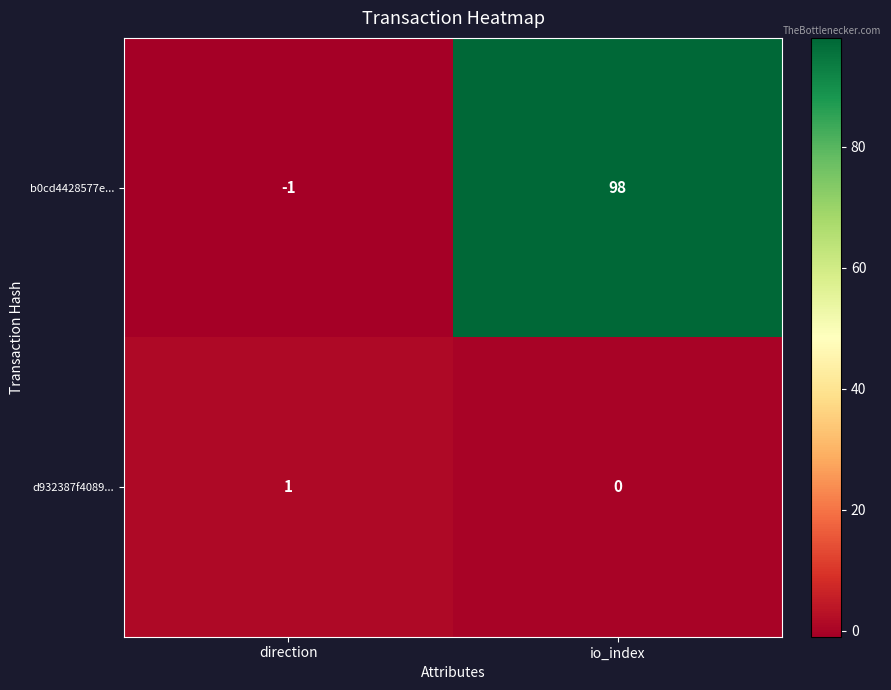

Rank the series by their average value, from highest to lowest.

b0cd4428577e..., d932387f4089...